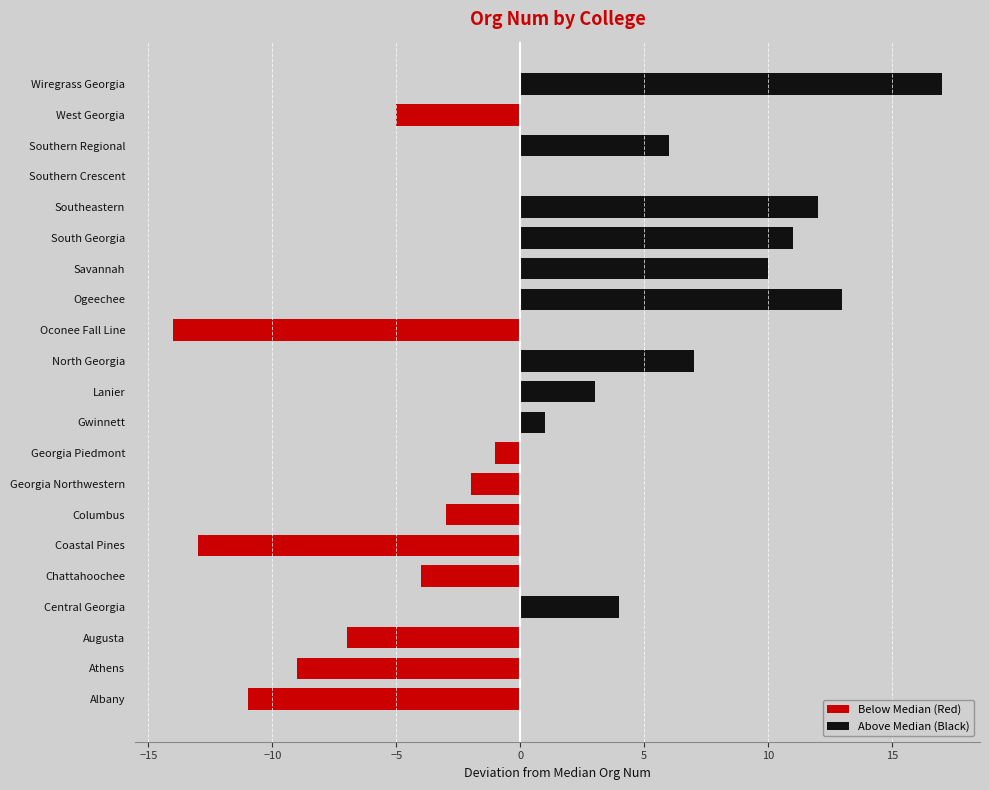

What is the sum of all Above Median (Black) values?

84